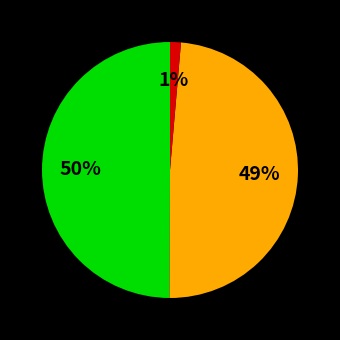

To the nearest percent, what is the average slice percentage?

33%